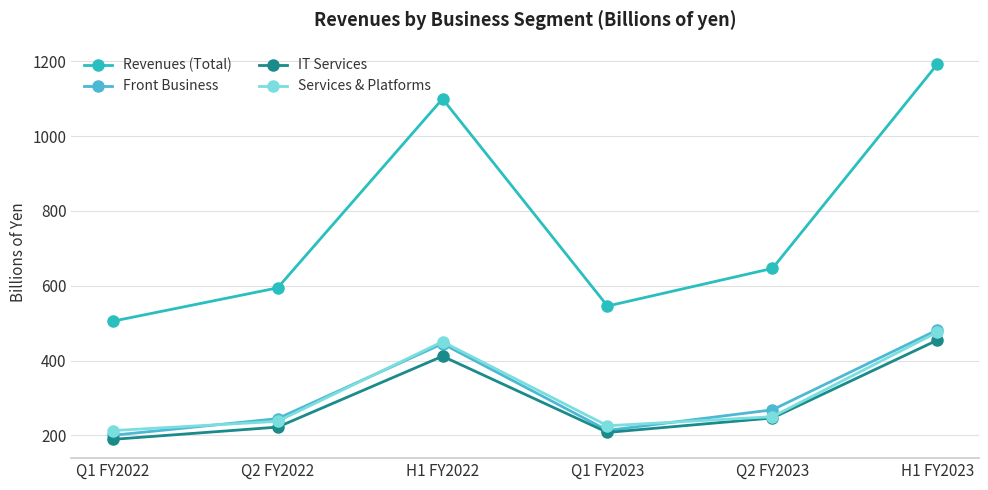

At how many categories does at least one series exceed 675?

2